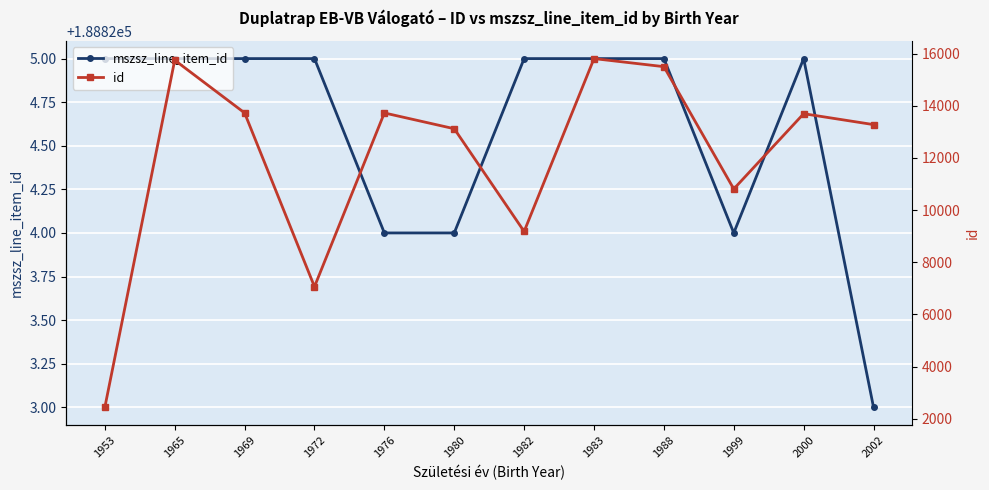

Rank the series by their maximum value, from highest to lowest.

mszsz_line_item_id, id